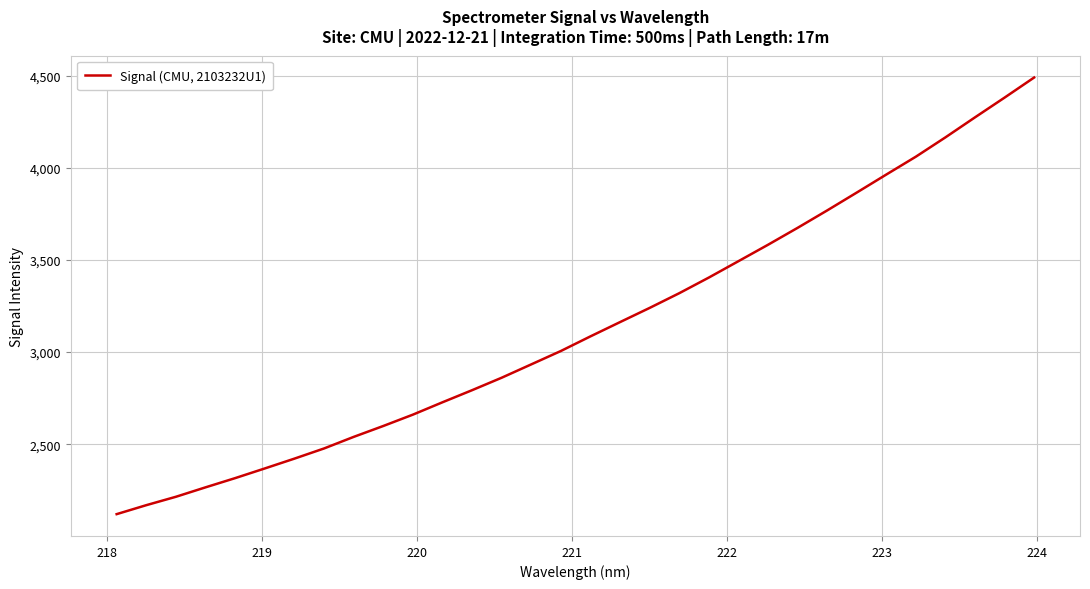

What is the average value?

3137.9